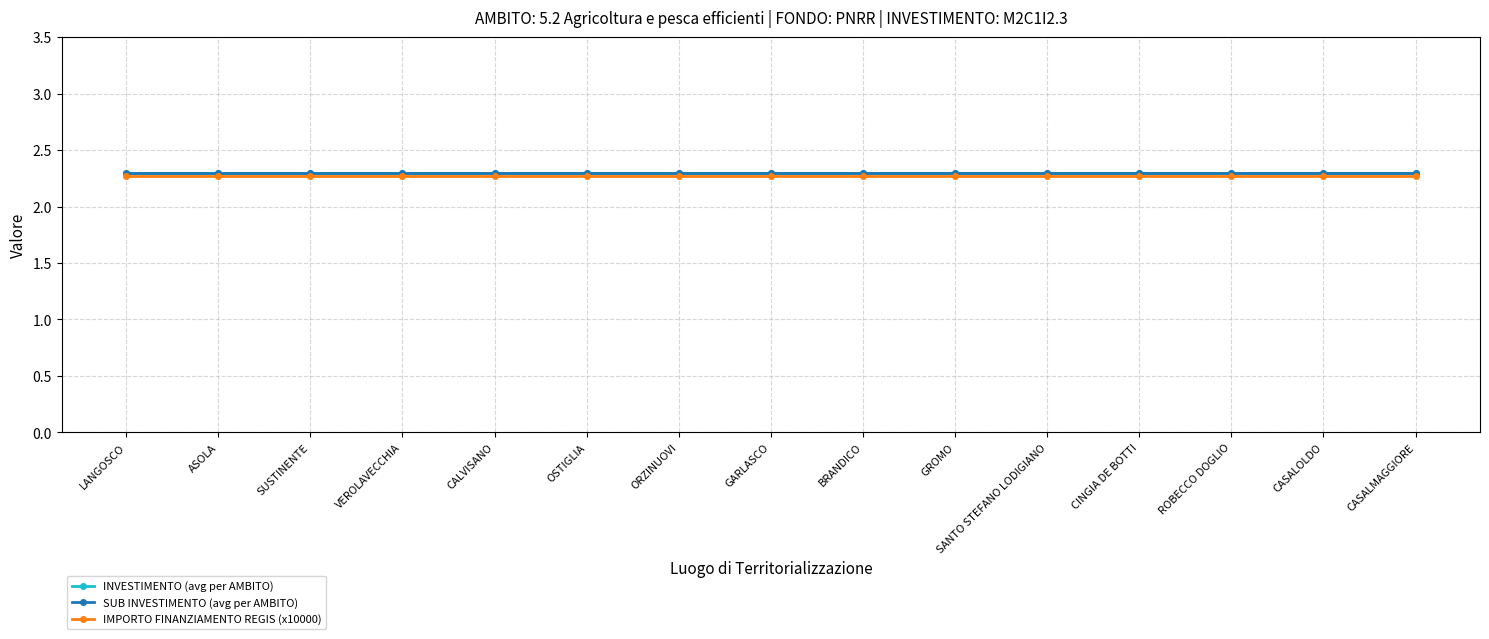

Does the chart have visible grid lines?

Yes